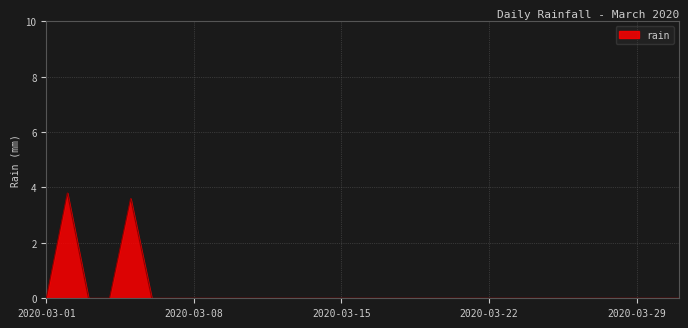

How many series are shown in this chart?

1